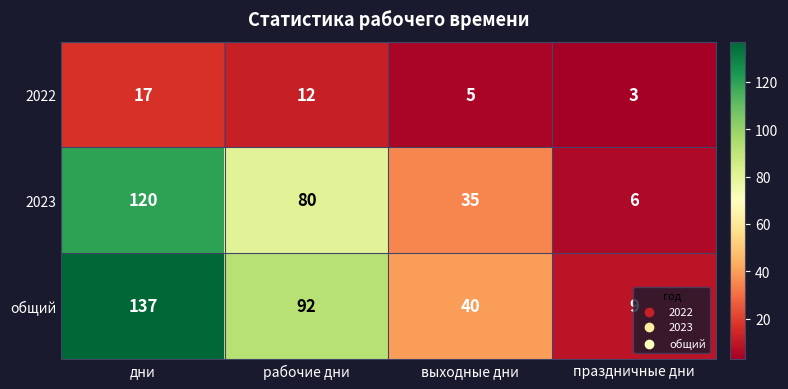

At which label is 2023 closest to 63?

рабочие дни